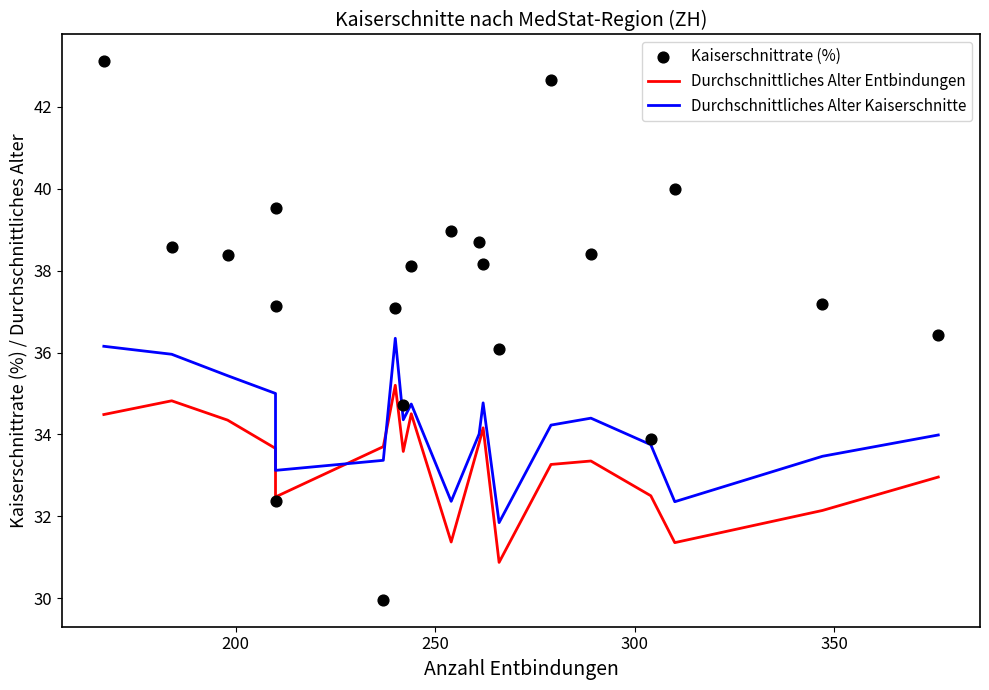

Which series has the largest total across all categories?

Kaiserschnittrate (%)